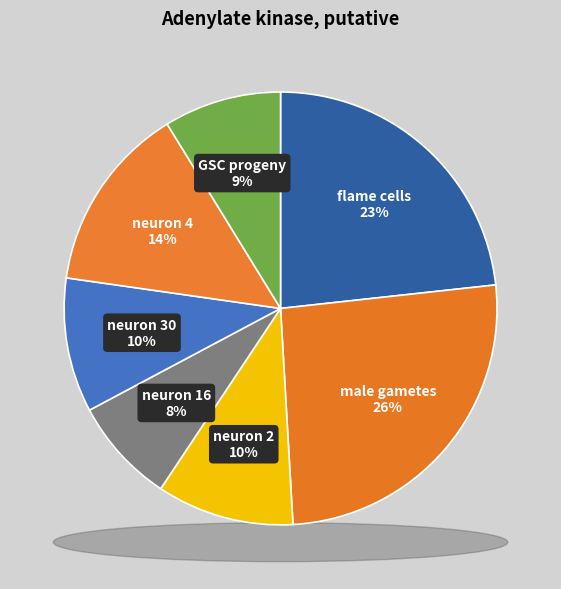

Count the number of slices in the pie.

7